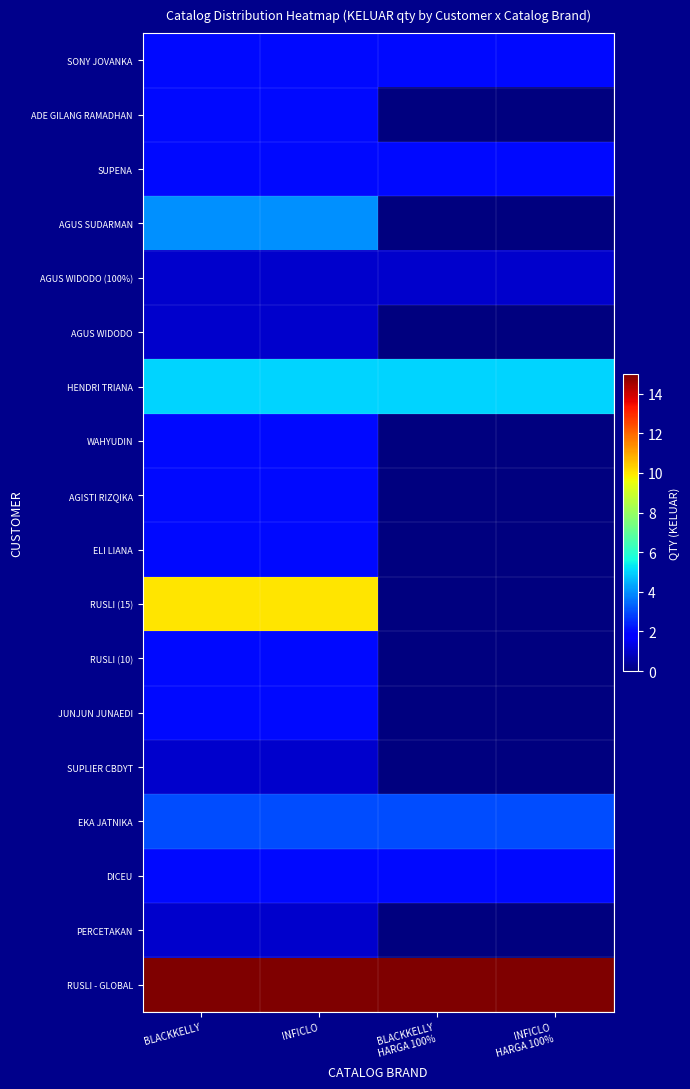

What is the total value across all series at INFICLO?

59